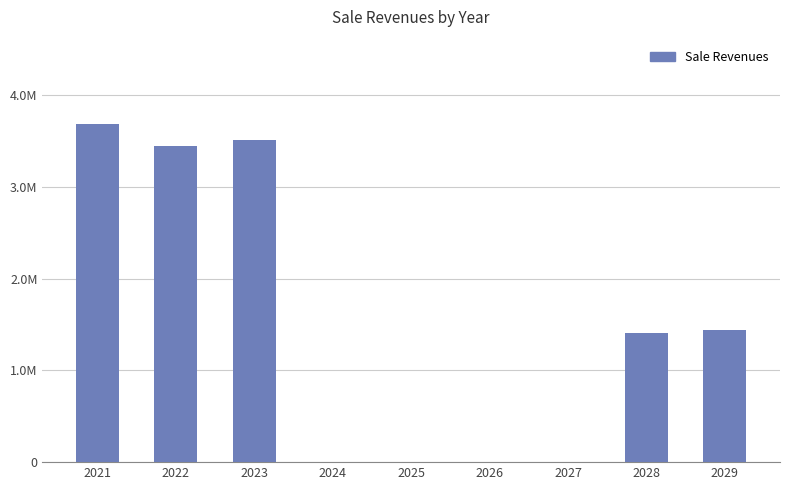

Does the chart contain any negative values?

No